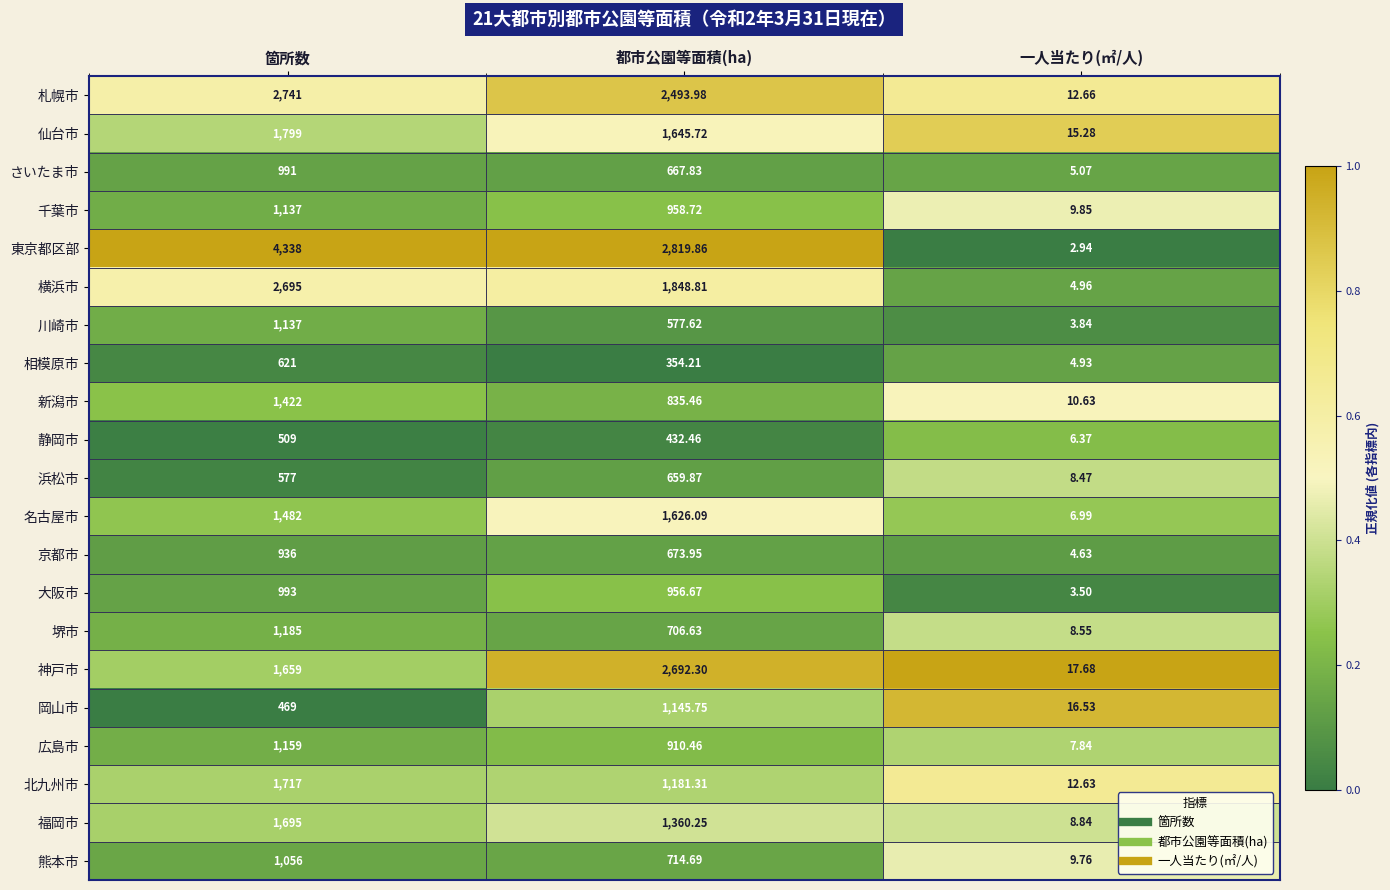

Which series has the largest total across all categories?

東京都区部